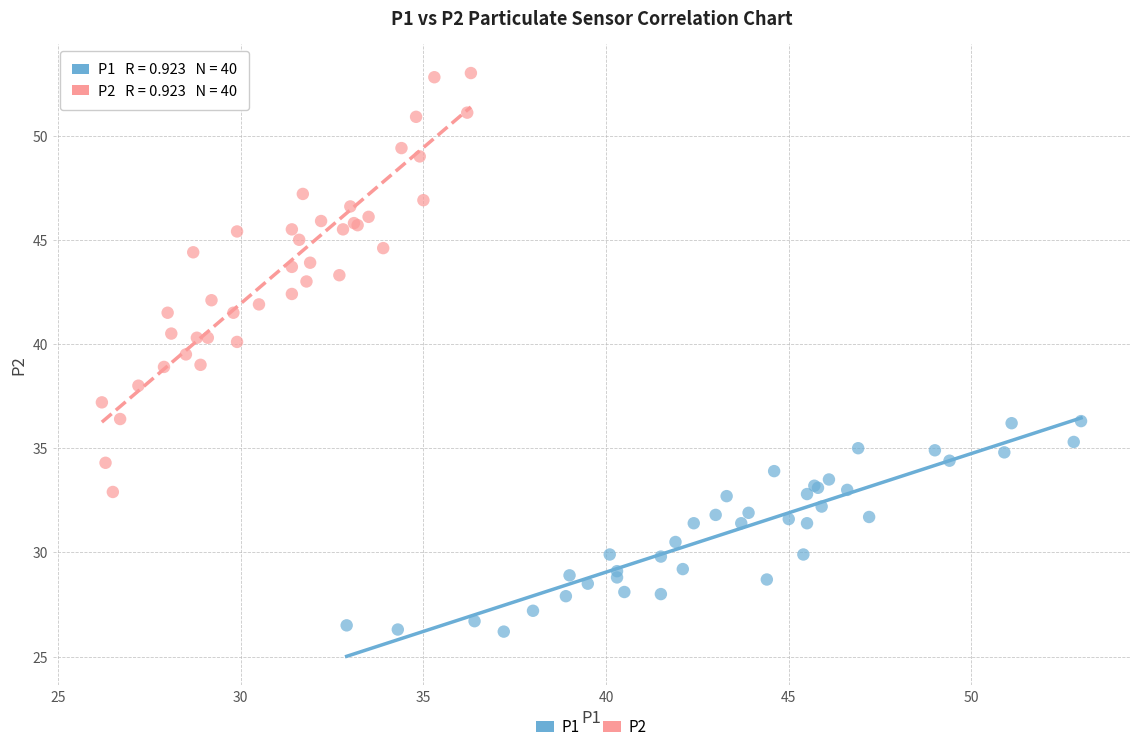

Which series contains the highest Y value?

P2